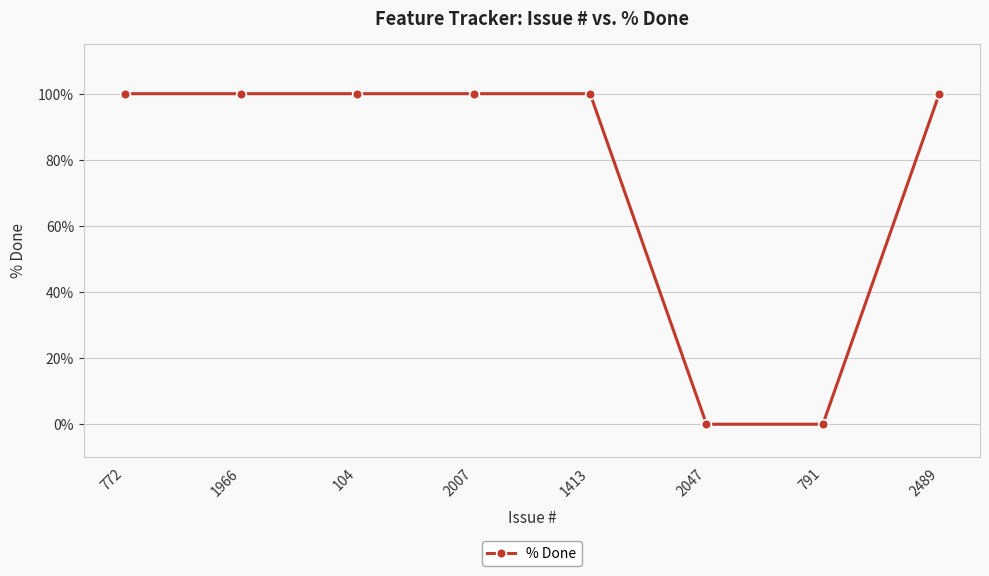

Is it true that the value at 104 is 100?

True